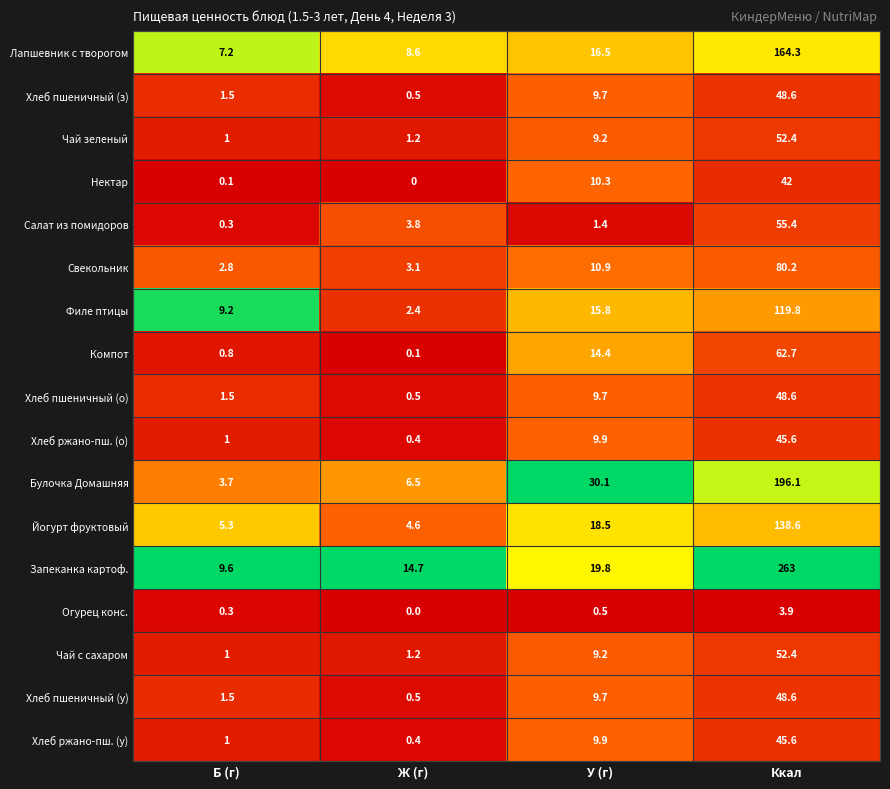

Which series has the widest spread of values?

Запеканка картоф.